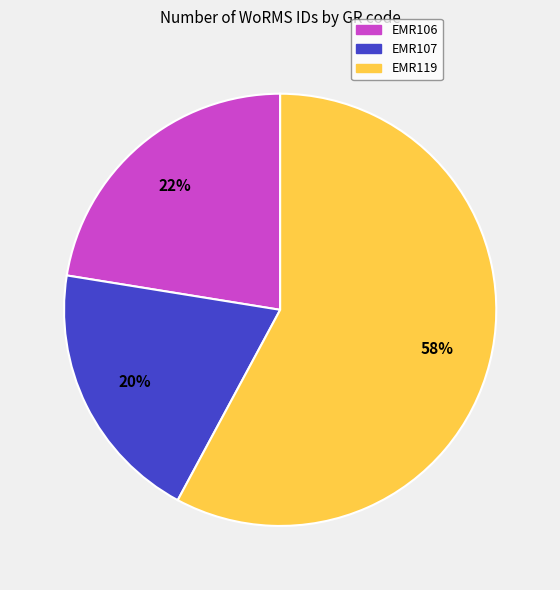

Does EMR107 represent more than half of the total?

No